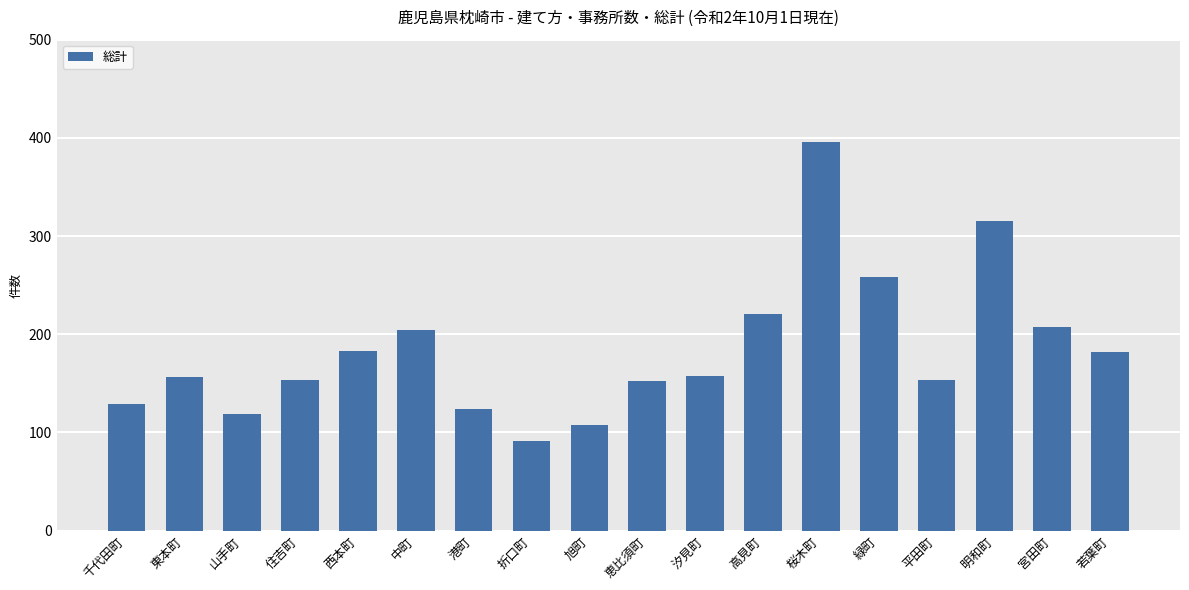

What is the difference between the values at 若葉町 and 高見町?

39